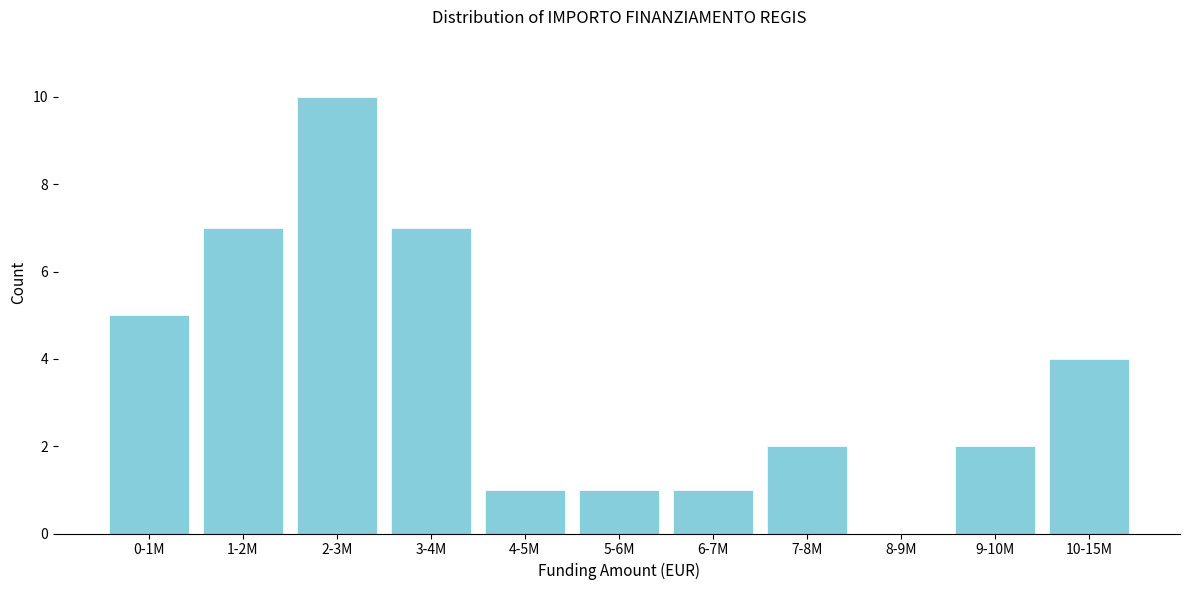

Reading left to right, what are all the values shown in this chart?

0-1M=5	1-2M=7	2-3M=10	3-4M=7	4-5M=1	5-6M=1	6-7M=1	7-8M=2	8-9M=0	9-10M=2	10-15M=4